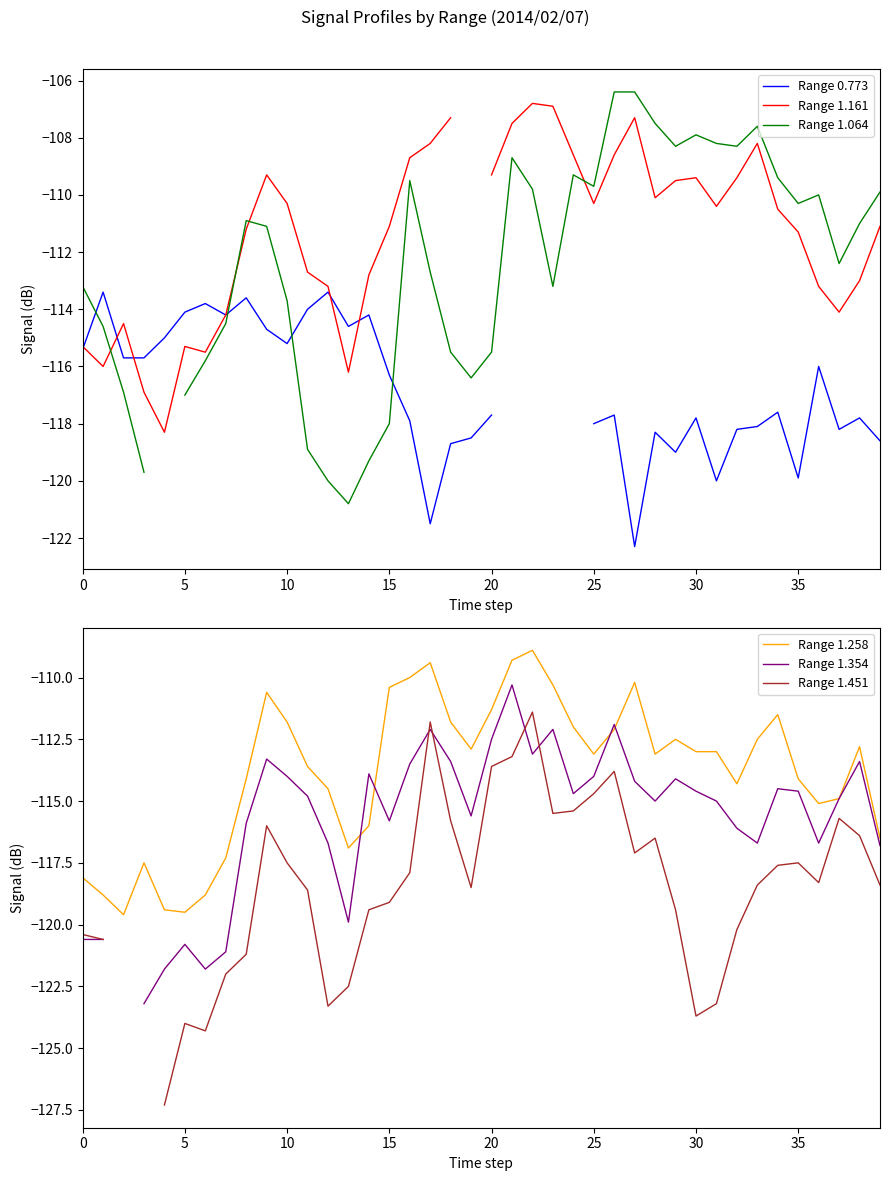

Which series has the largest range (max minus min)?

Range 1.451